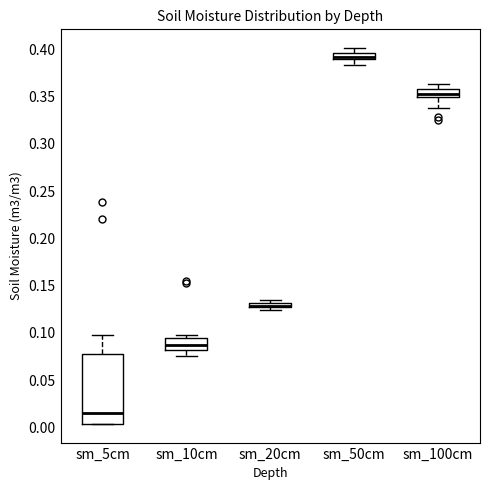

Where is the lower edge of the box for sm_100cm on the y-axis? The values are not printed on the chart, so give them approximately, as read against the axis.

0.350